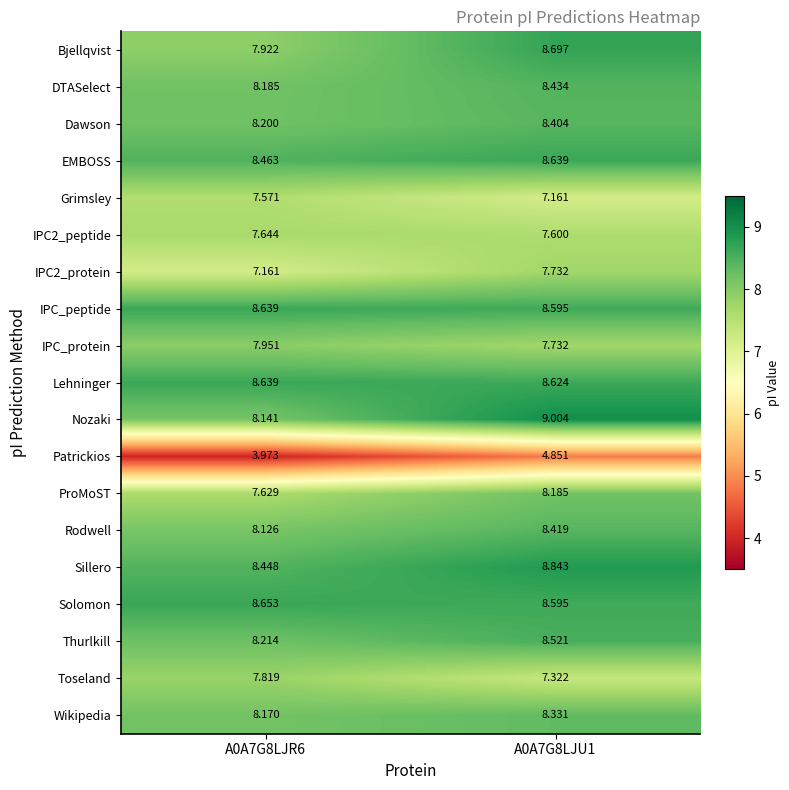

Which series has the widest spread of values?

Patrickios